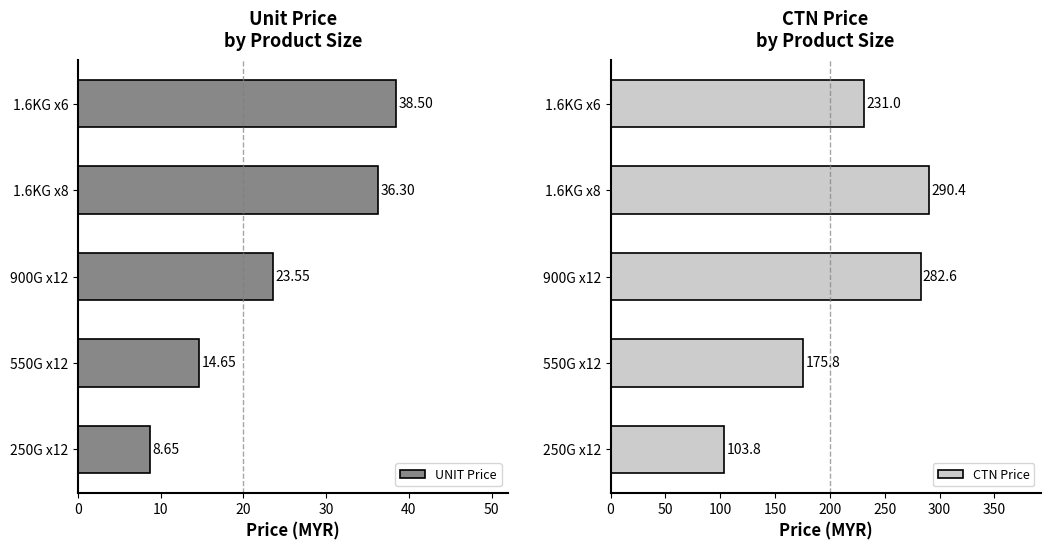

The UNIT Price series shows 14.7 at 550G x12. True or false?

True